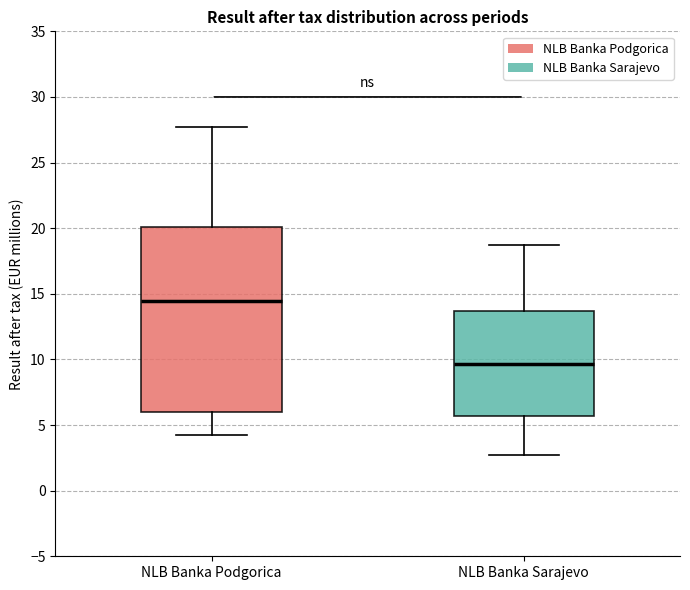

Which box has the highest median line?

NLB Banka Podgorica